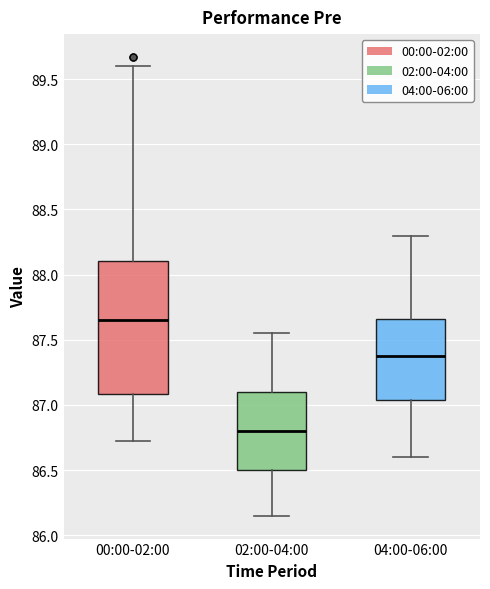

Where does the upper whisker of the box for 04:00-06:00 end on the y-axis? The values are not printed on the chart, so give them approximately, as read against the axis.

88.30